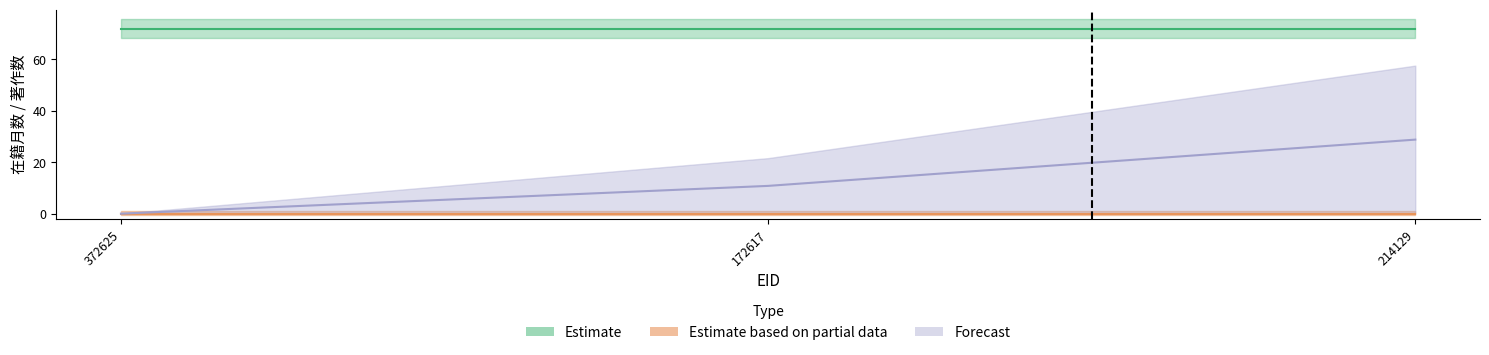

At how many categories does at least one series exceed 36?

3